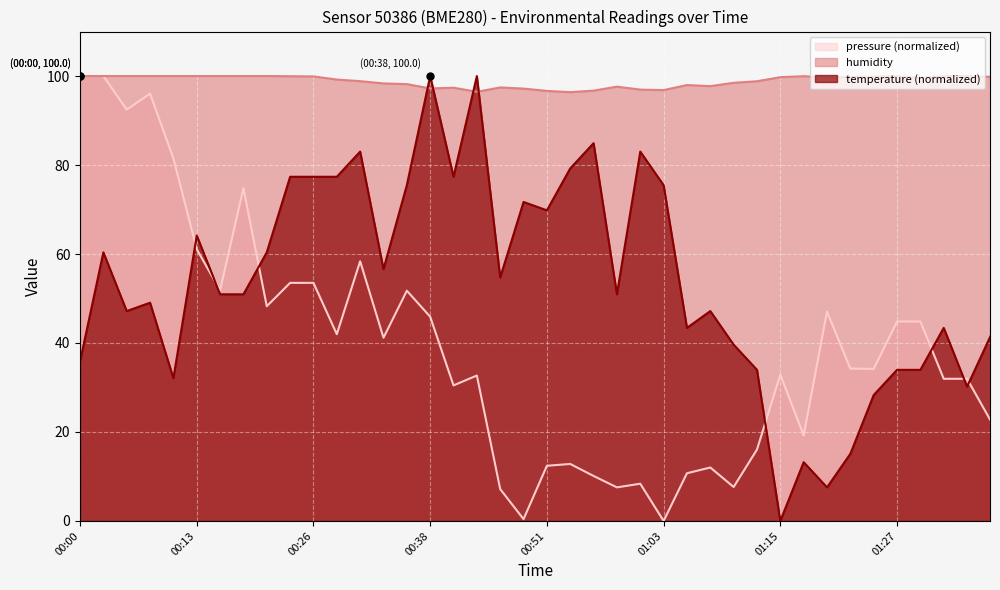

The value of temperature at 00:00 is 19.3. True or false?

False